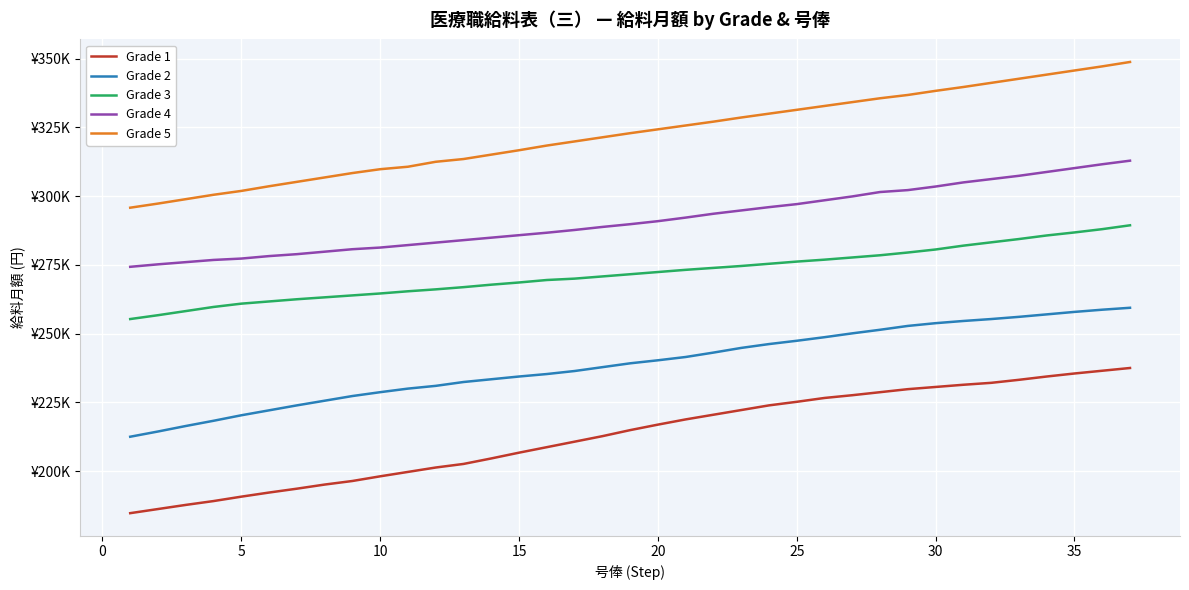

What is the sum of all Grade 2 values?

8838500